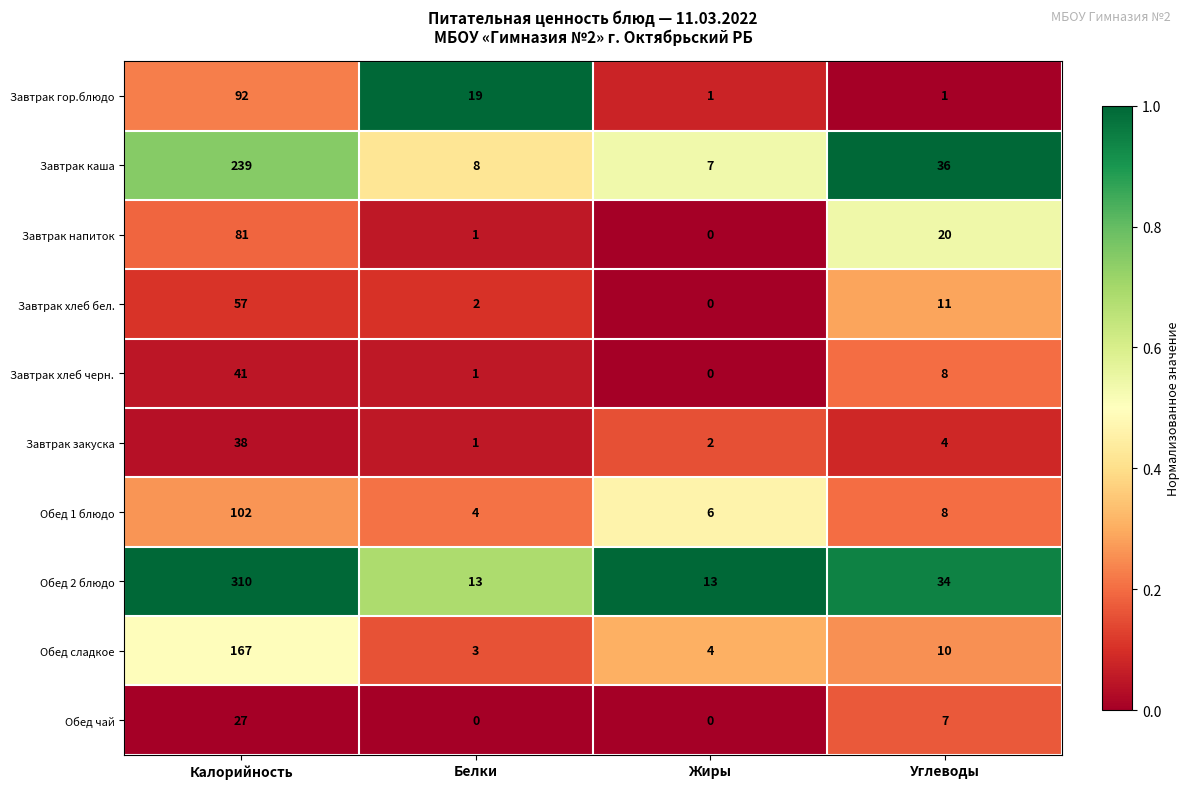

At how many categories does at least one series exceed 0?

4